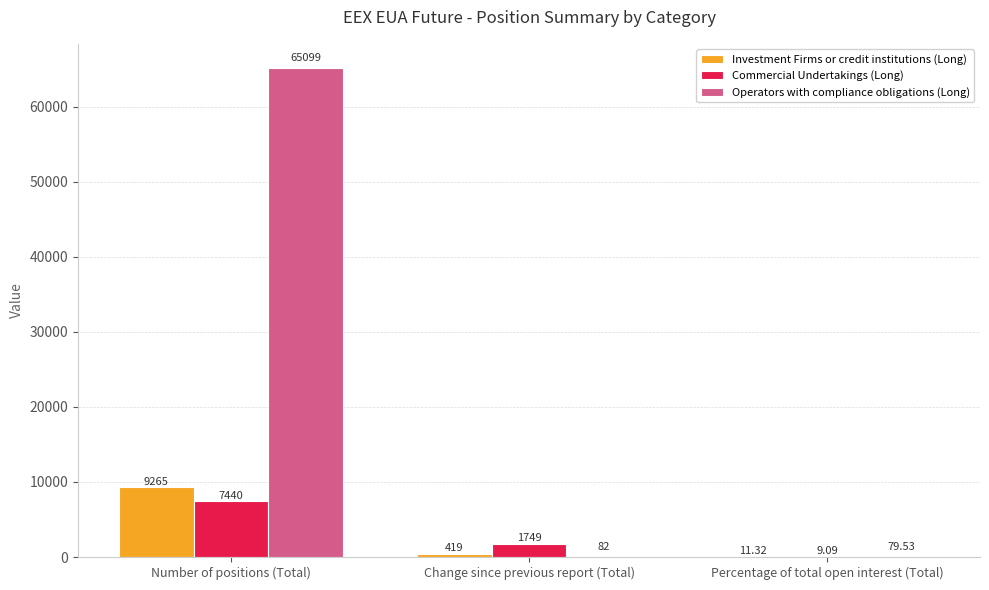

At which label does Operators with compliance obligations (Long) first exceed 82?

Number of positions (Total)